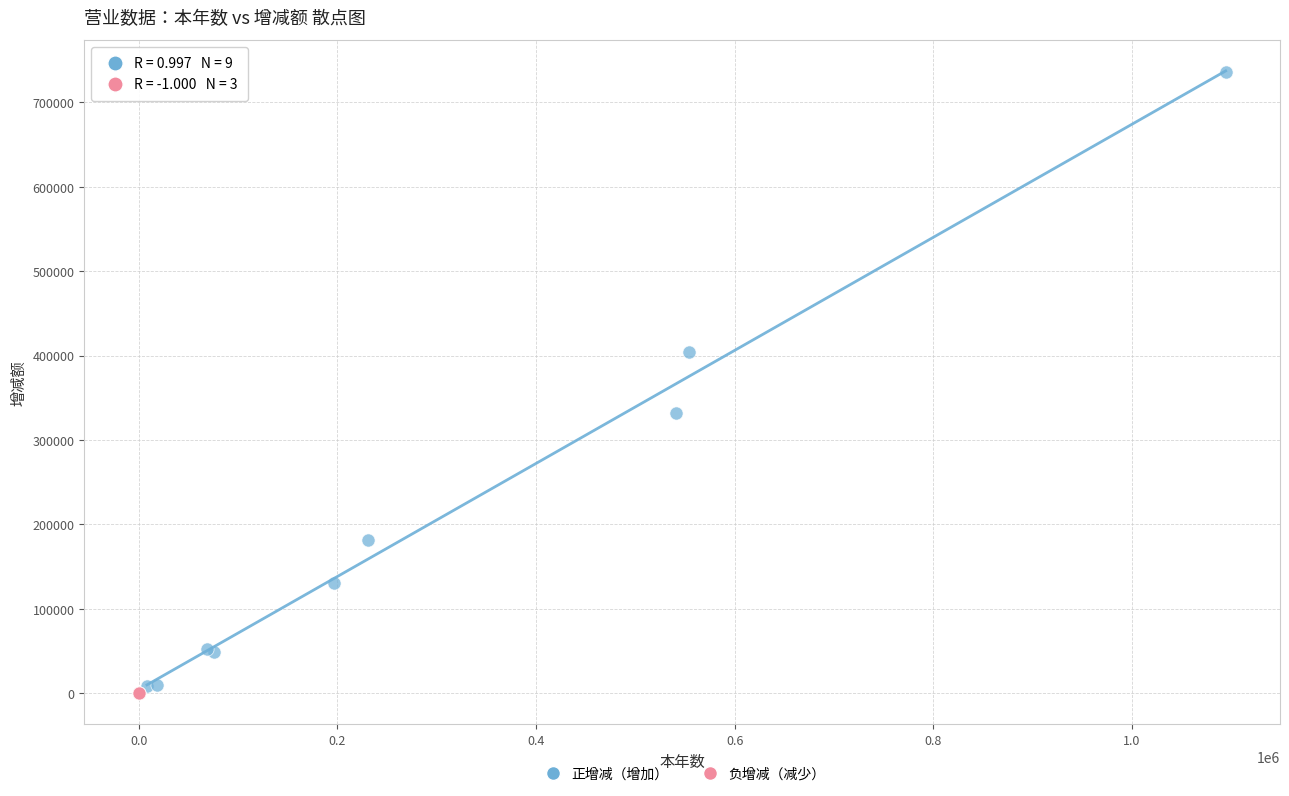

Which series has the widest spread of Y values?

正增减（增加）